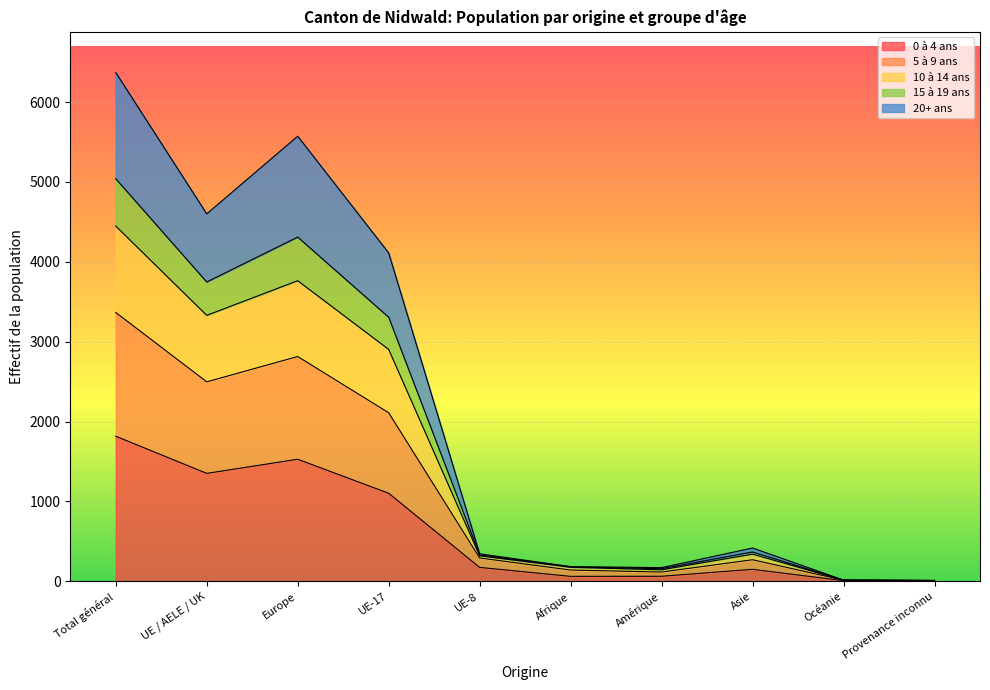

True or false: 5 à 9 ans and 20+ ans intersect in this chart.

False